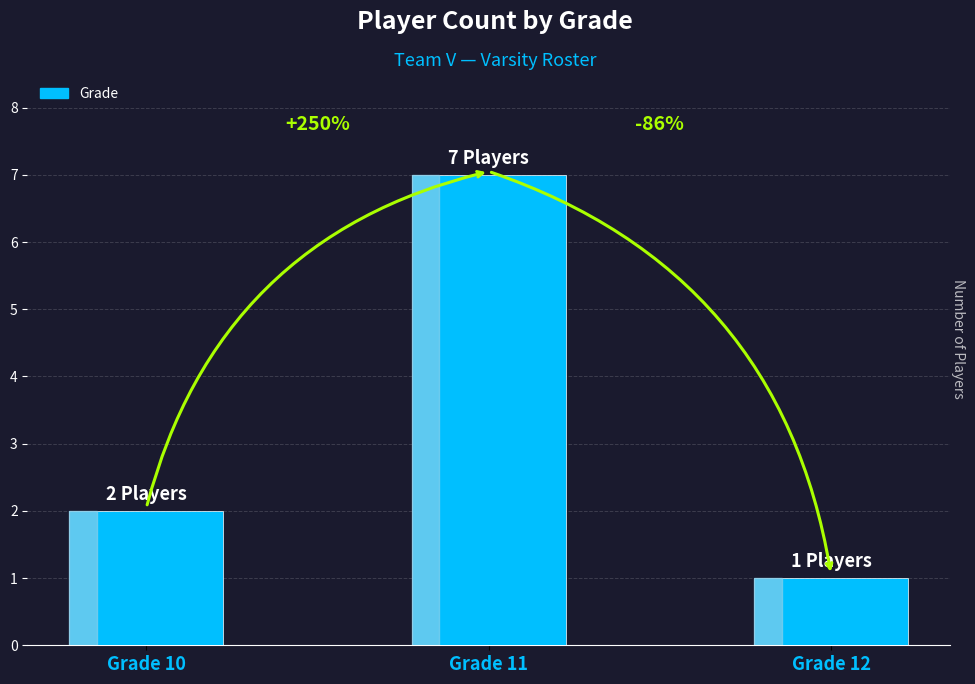

What is the value of the 3rd bar from the left?

1